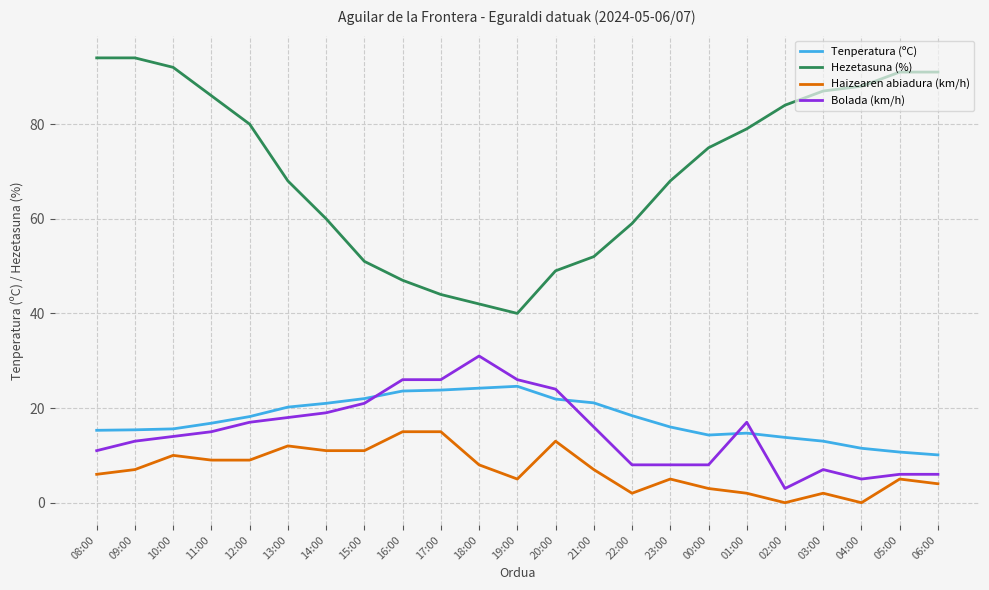

What is the difference between the maximum and minimum values in the Tenperatura (ºC) series?

14.5